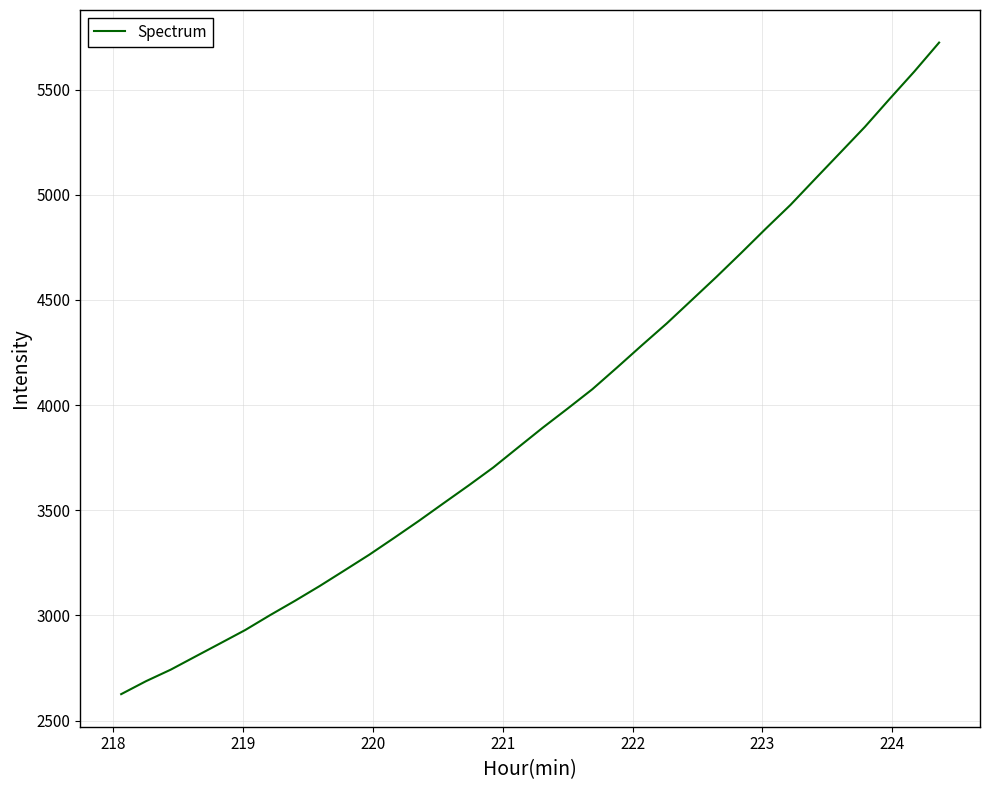

How many series are shown in this chart?

1